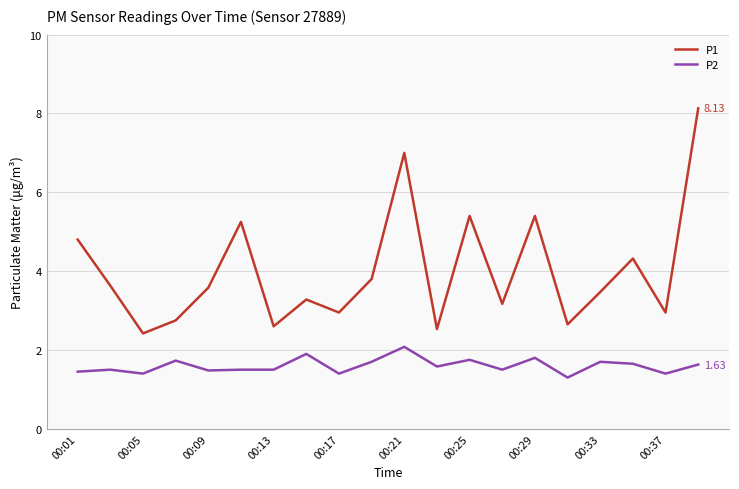

True or false: P2 and P1 intersect in this chart.

False